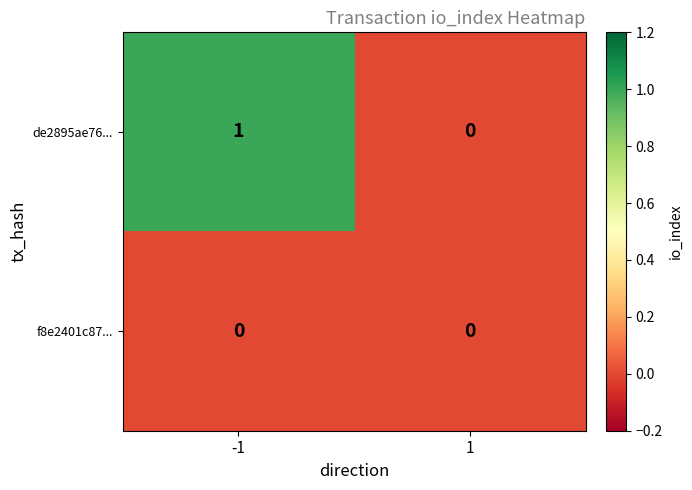

True or false: de2895ae76... has a value of 0 at -1.

False